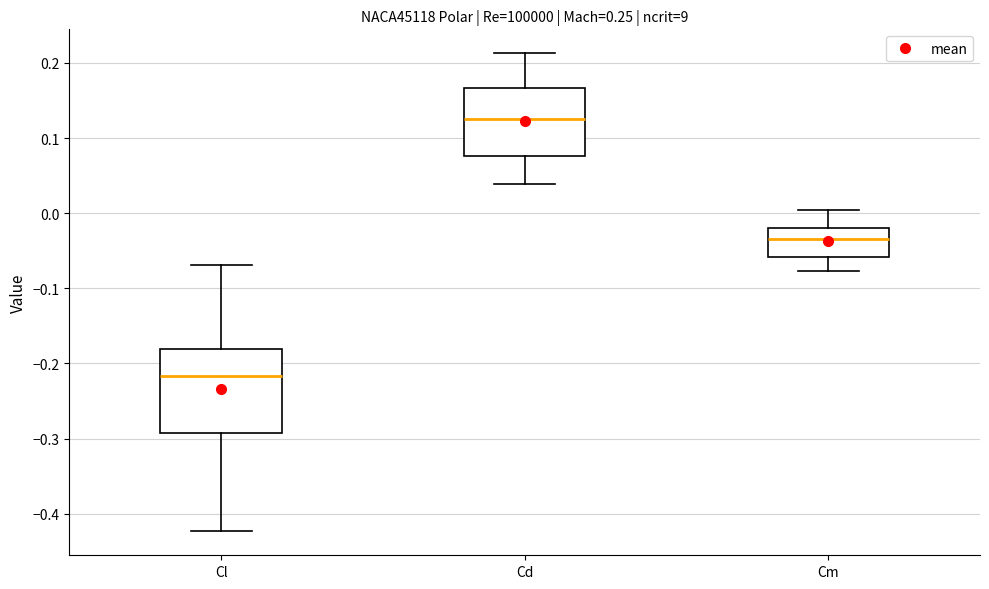

Where does the upper whisker of the box for Cm end on the y-axis? The values are not printed on the chart, so give them approximately, as read against the axis.

0.00